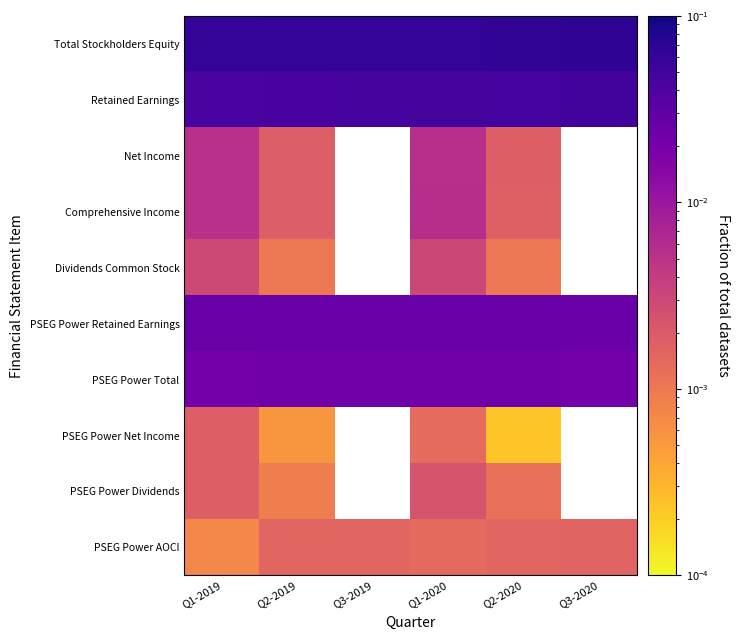

How many PSEG Power AOCI values are between 0 and 1?

6